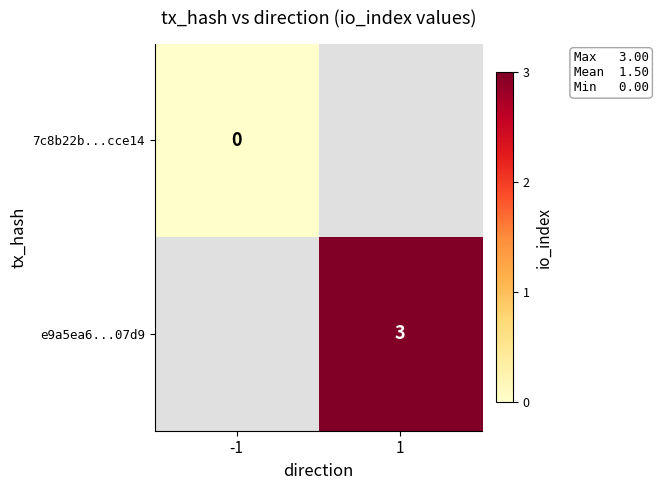

Is it true that e9a5ea6...07d9 equals 1 at 1?

False